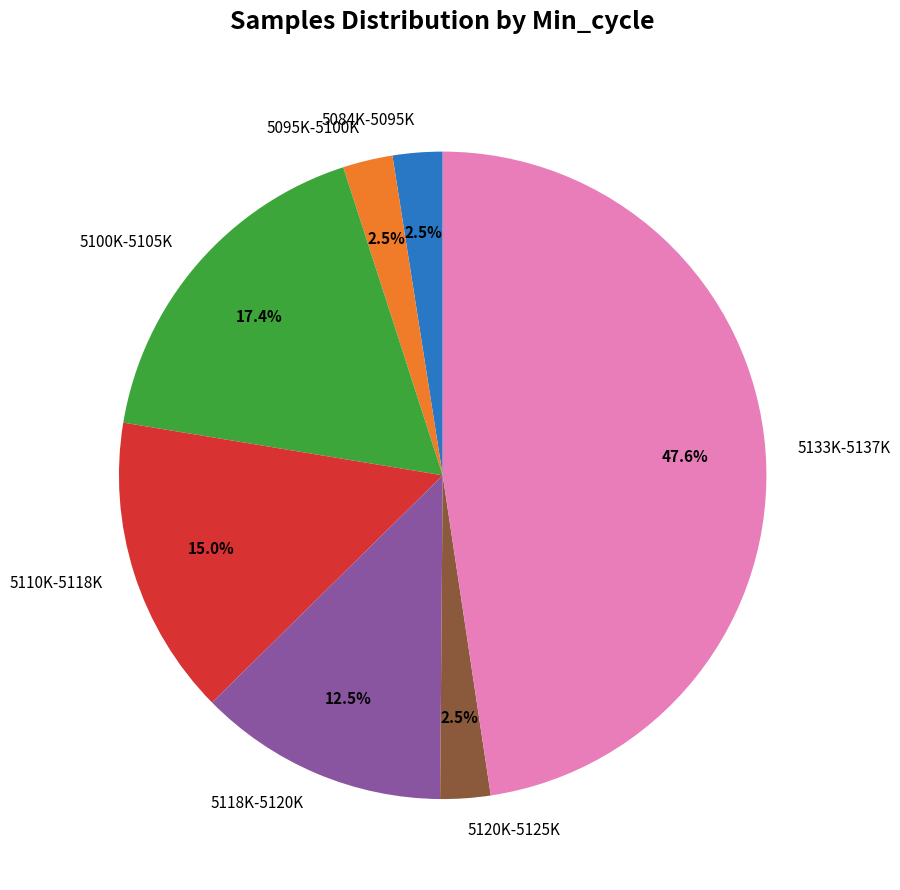

What percentage do 5118K-5120K and 5110K-5118K together represent?

27.5%